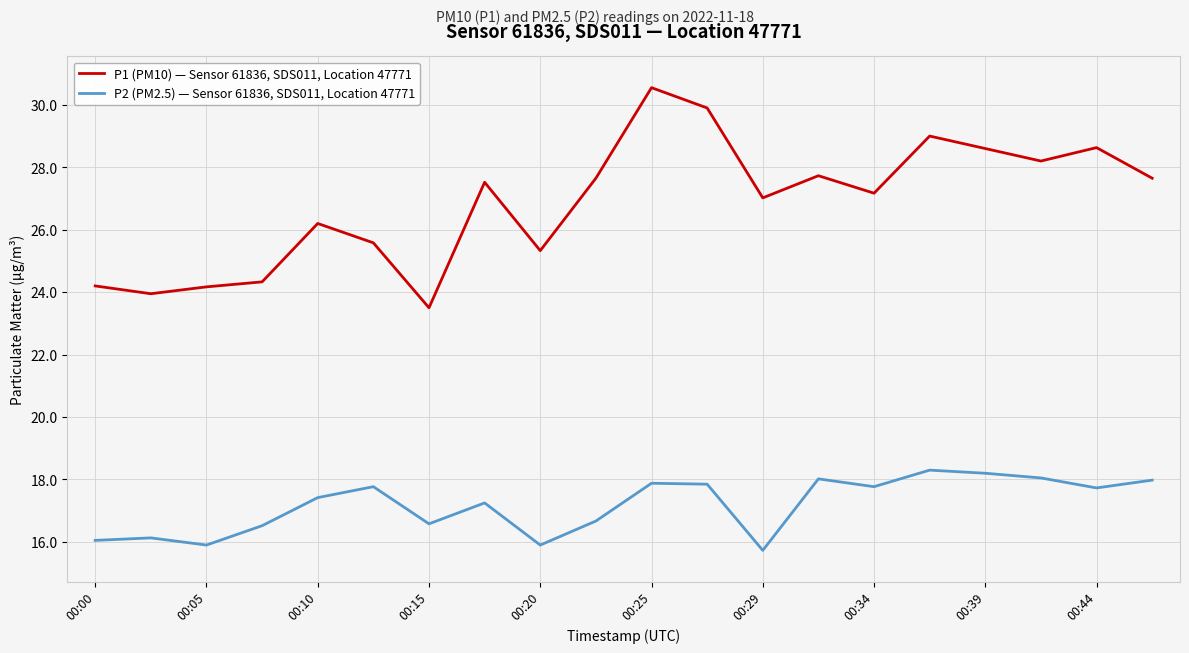

In P1 (PM10) — Sensor 61836, SDS011, Location 47771, how many points are lower than both neighbors (excluding endpoints)?

6